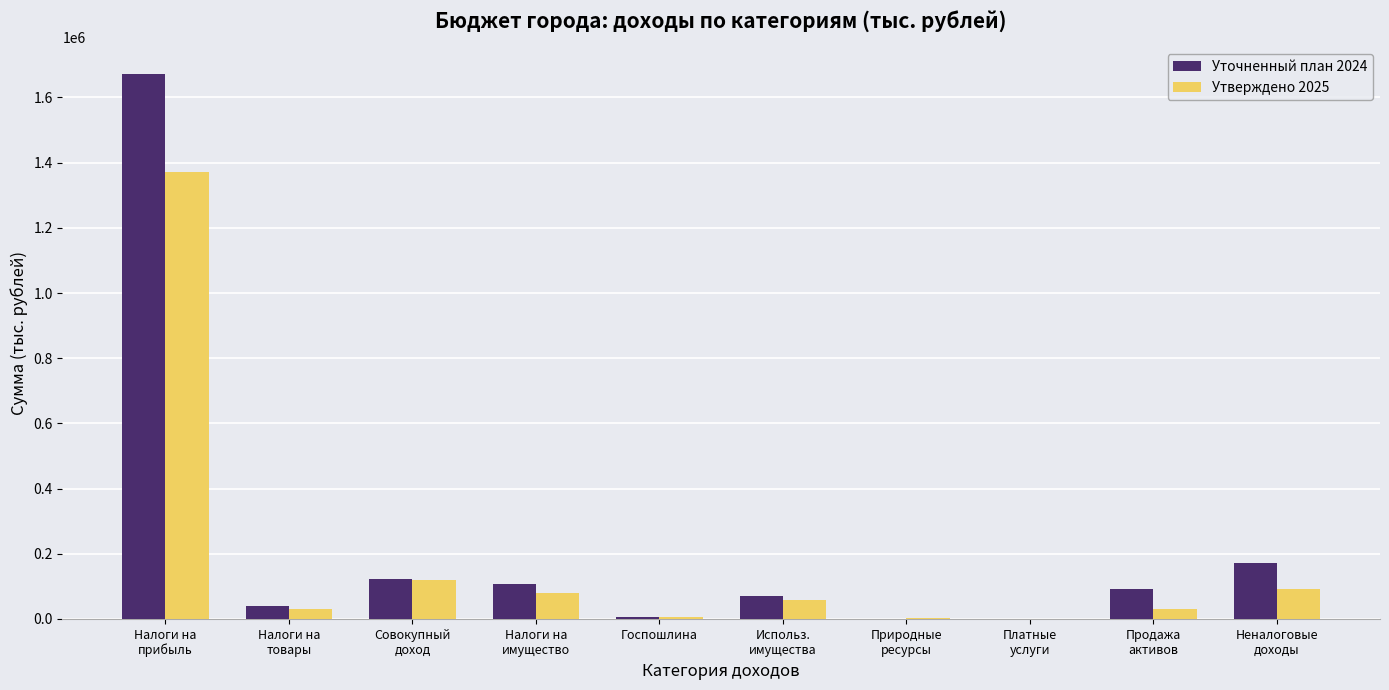

What is the greatest value displayed?

1670864.9